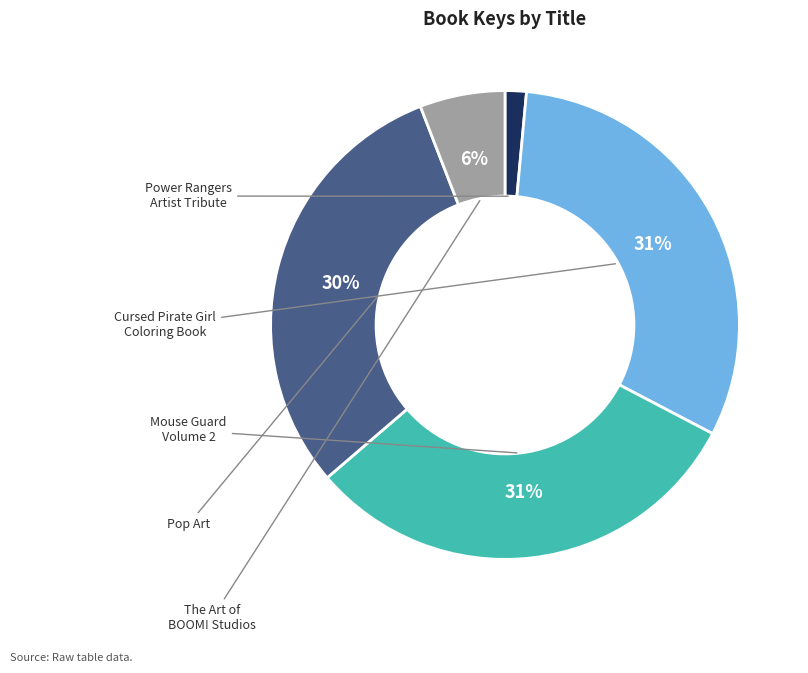

How many slices are in this pie chart?

5